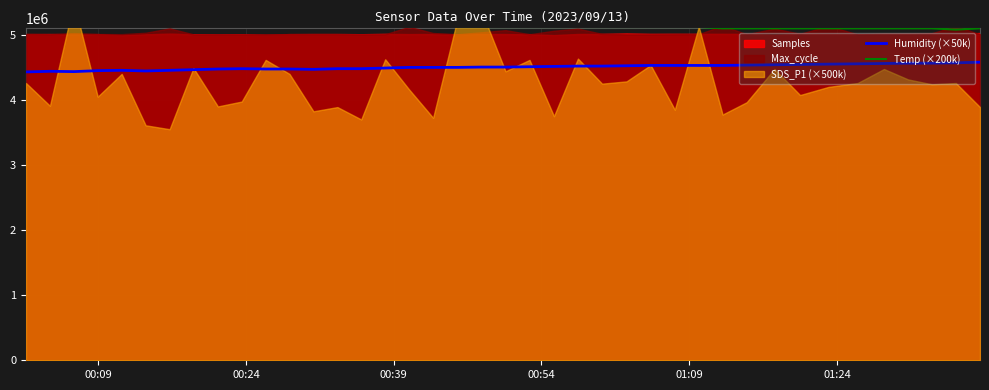

What is the lowest value of the Humidity (×50k) series?

4430000